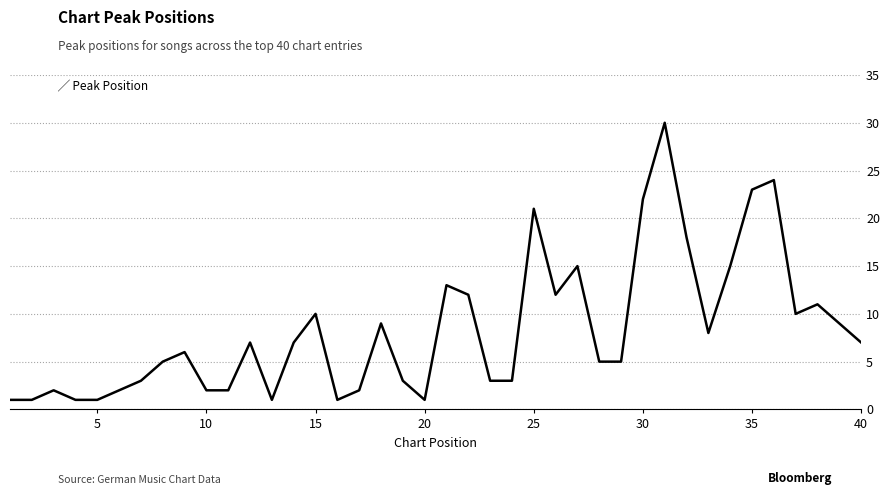

What is the greatest value displayed?

30